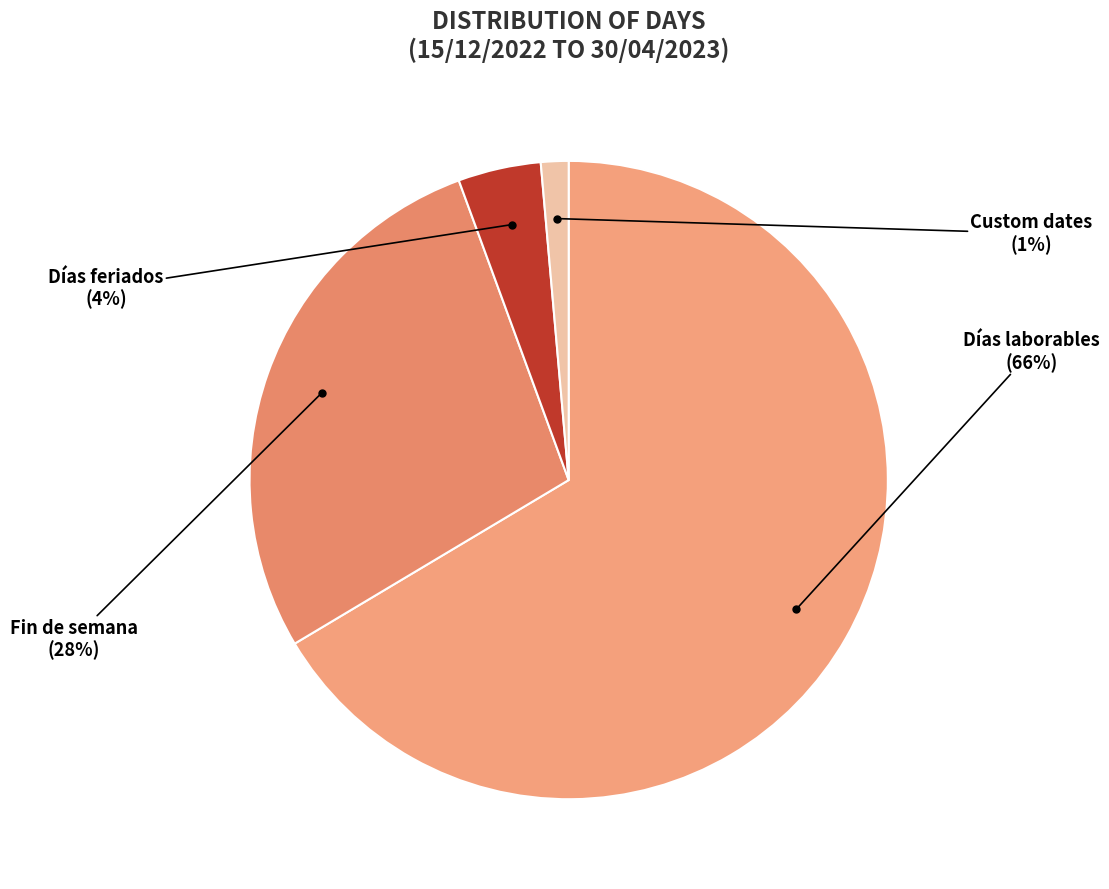

What is the majority slice?

Días laborables